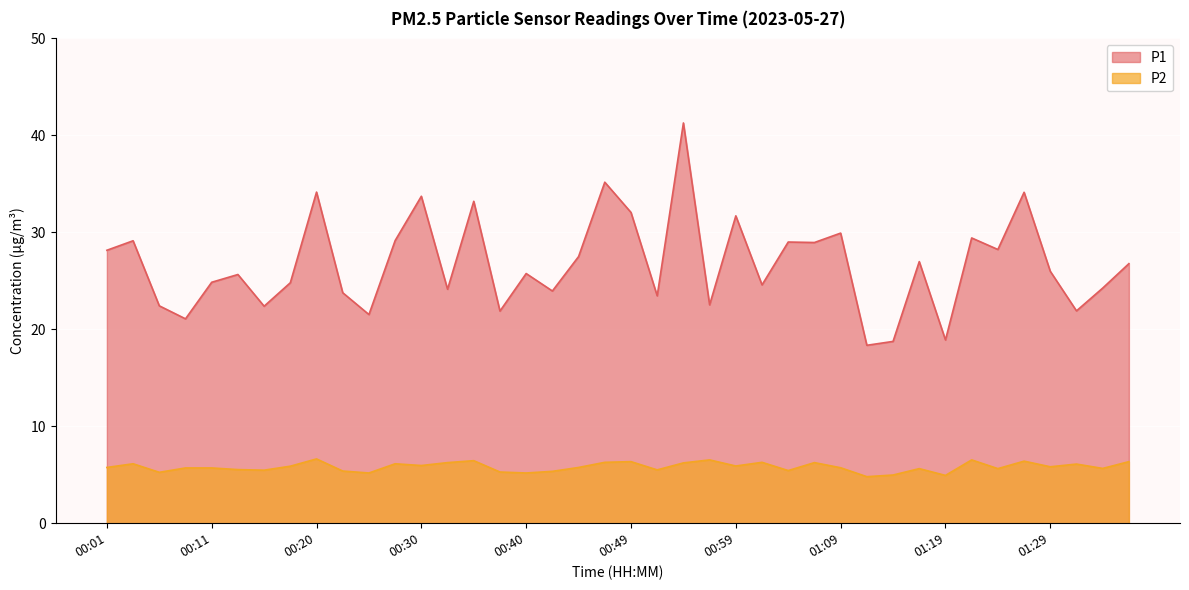

Which series has the largest total across all categories?

P1